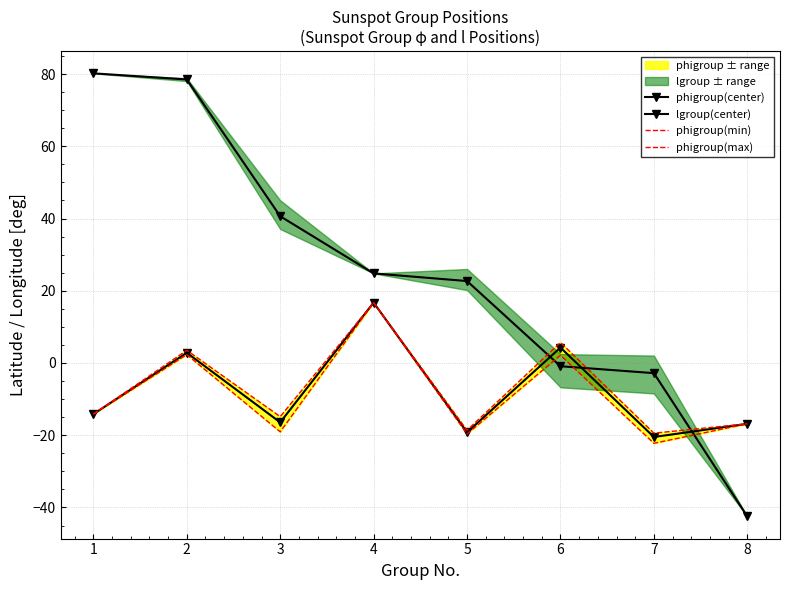

Between 3 and 8, which is larger?

3